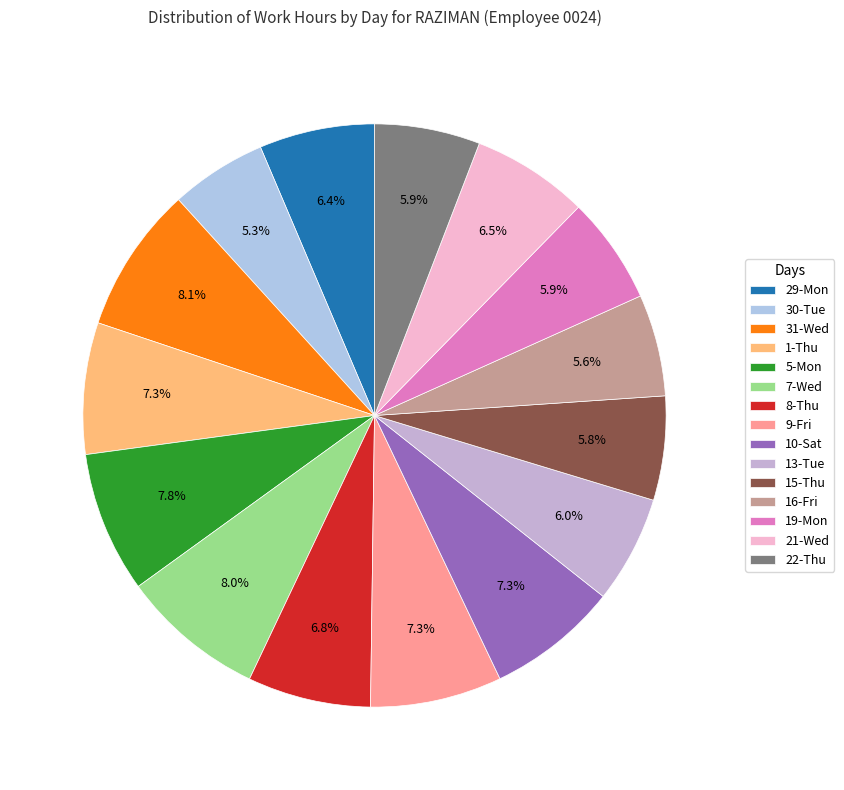

How many slices are in this pie chart?

15